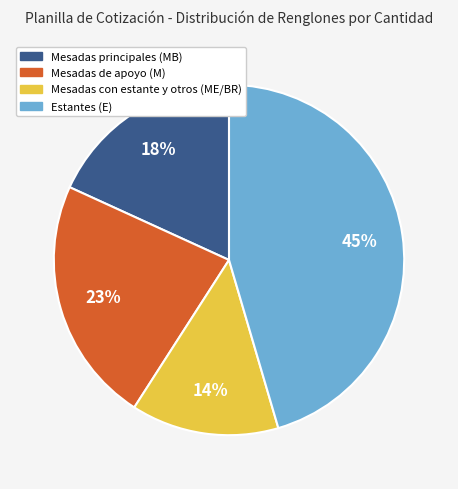

Does Mesadas con estante y otros (ME/BR) represent more than half of the total?

No